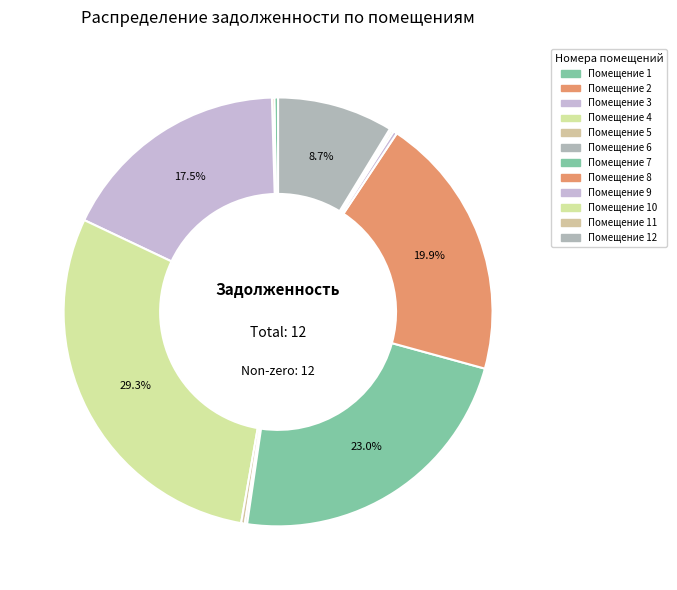

Which slice is the smallest?

11